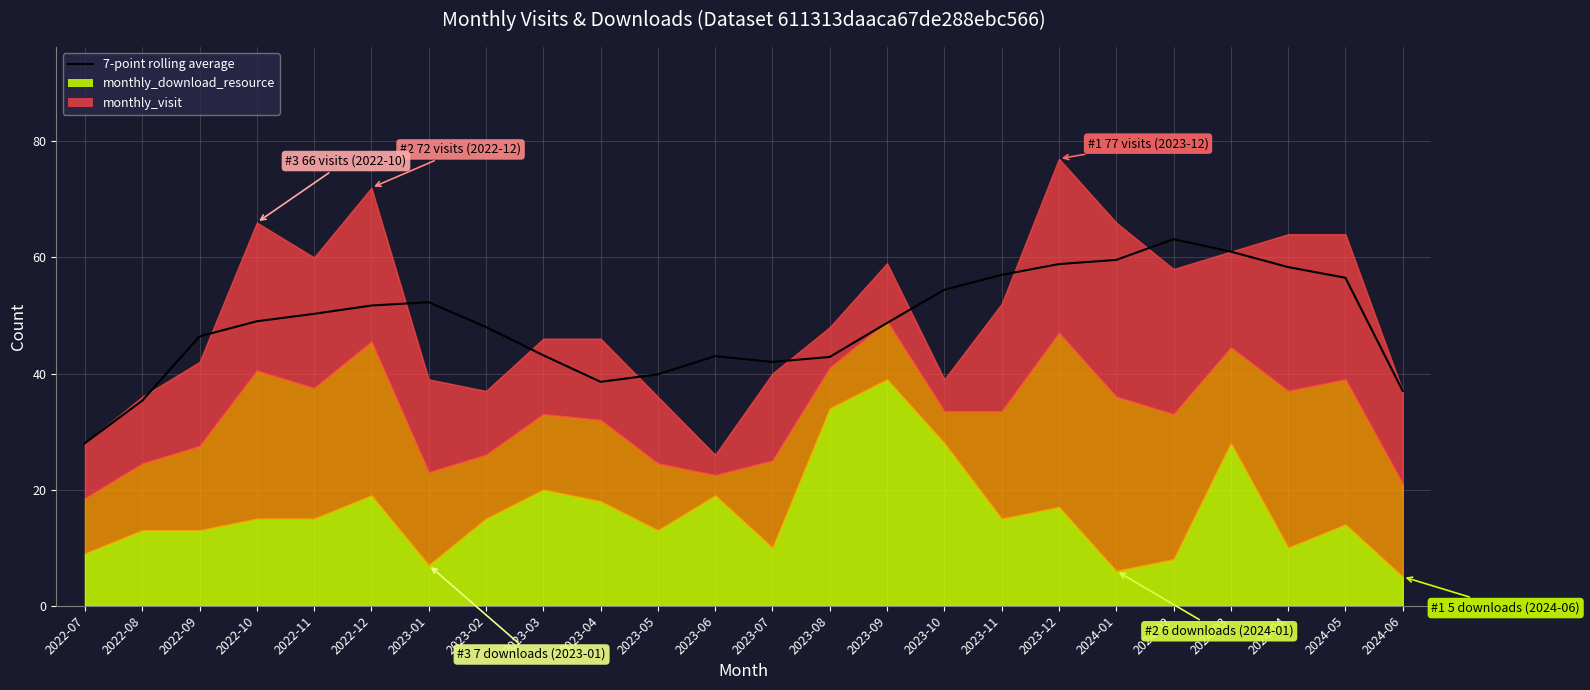

What is the label of the 24th point from the right?

2022-07